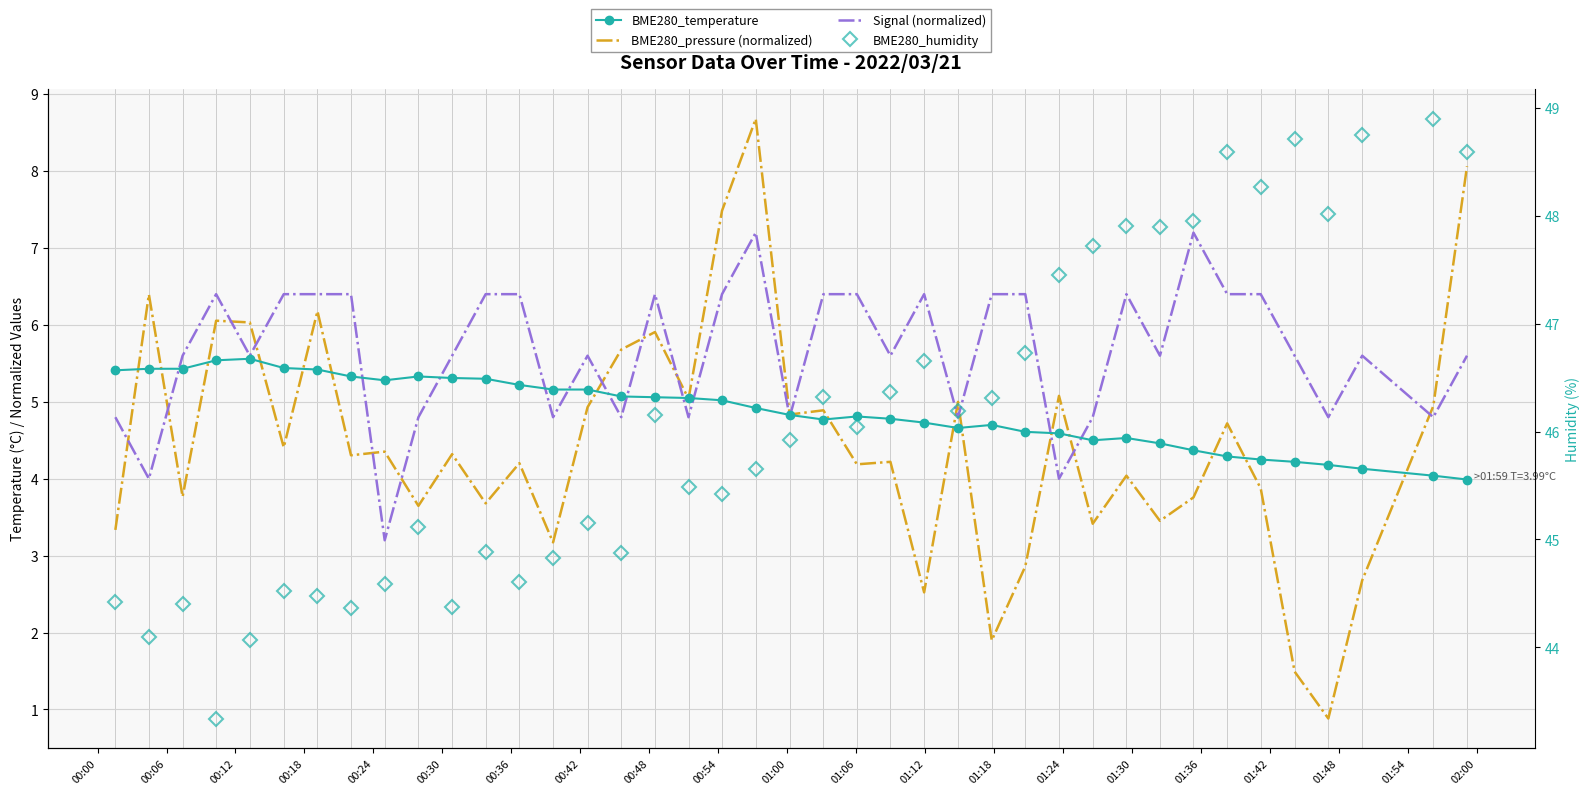

Rank the series by their maximum value, from lowest to highest.

BME280_temperature, Signal (normalized), BME280_pressure (normalized), BME280_humidity